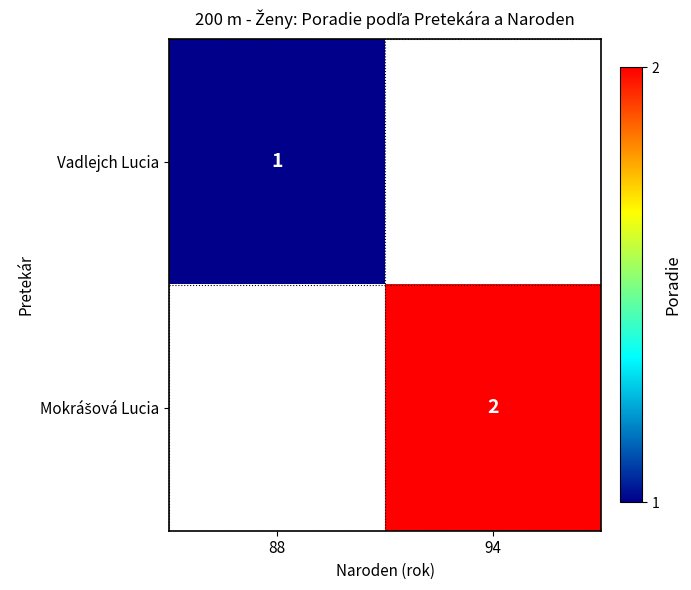

At which label does Mokrášová Lucia reach its peak?

88